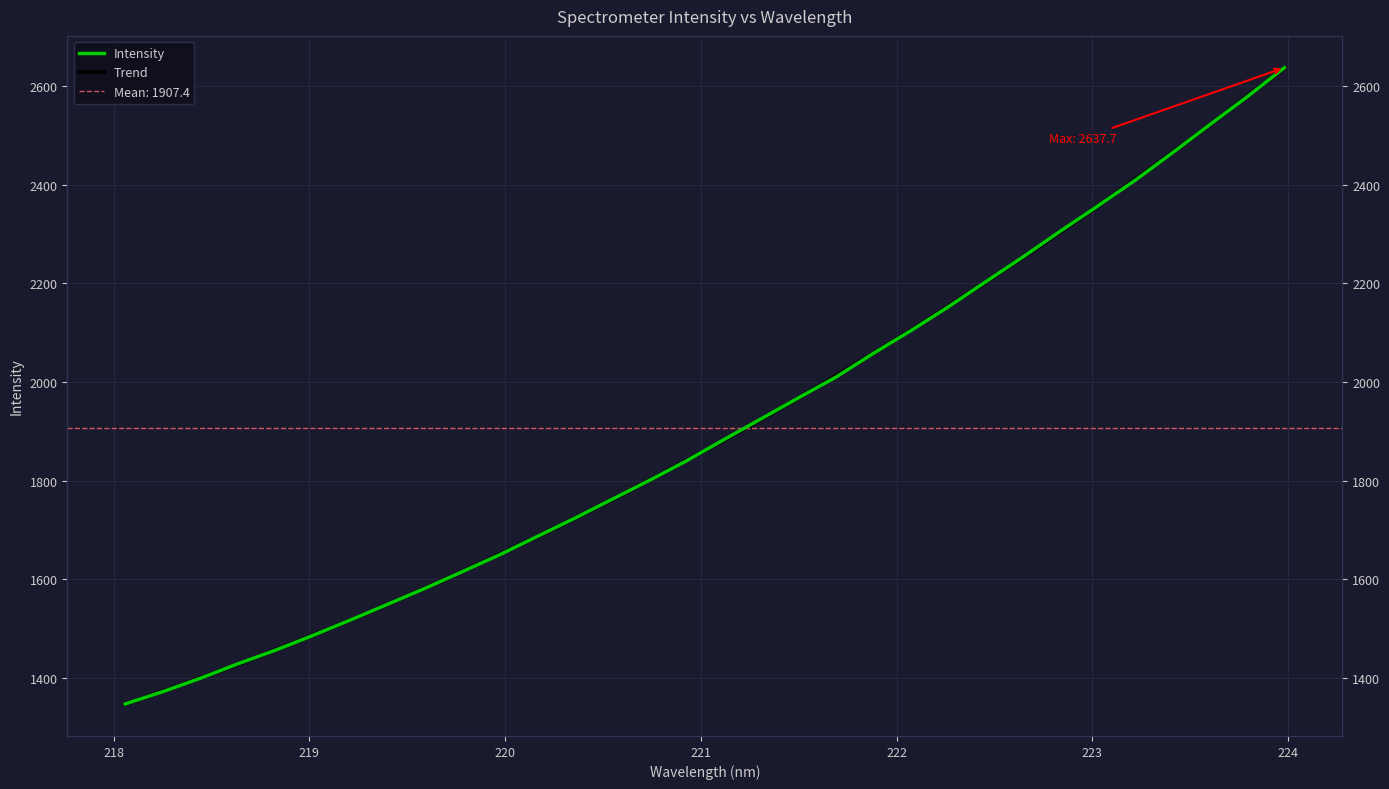

Where does the data first go above 1883?

221.1174